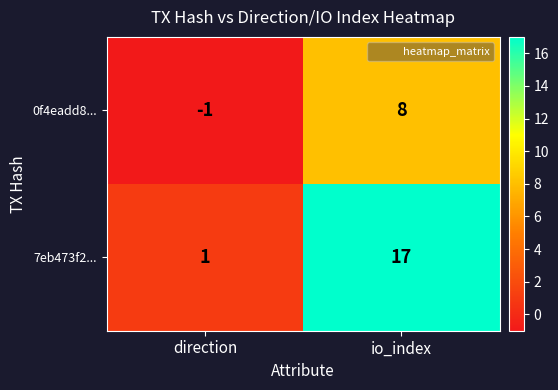

List the series in order of their overall mean, highest first.

7eb473f2..., 0f4eadd8...